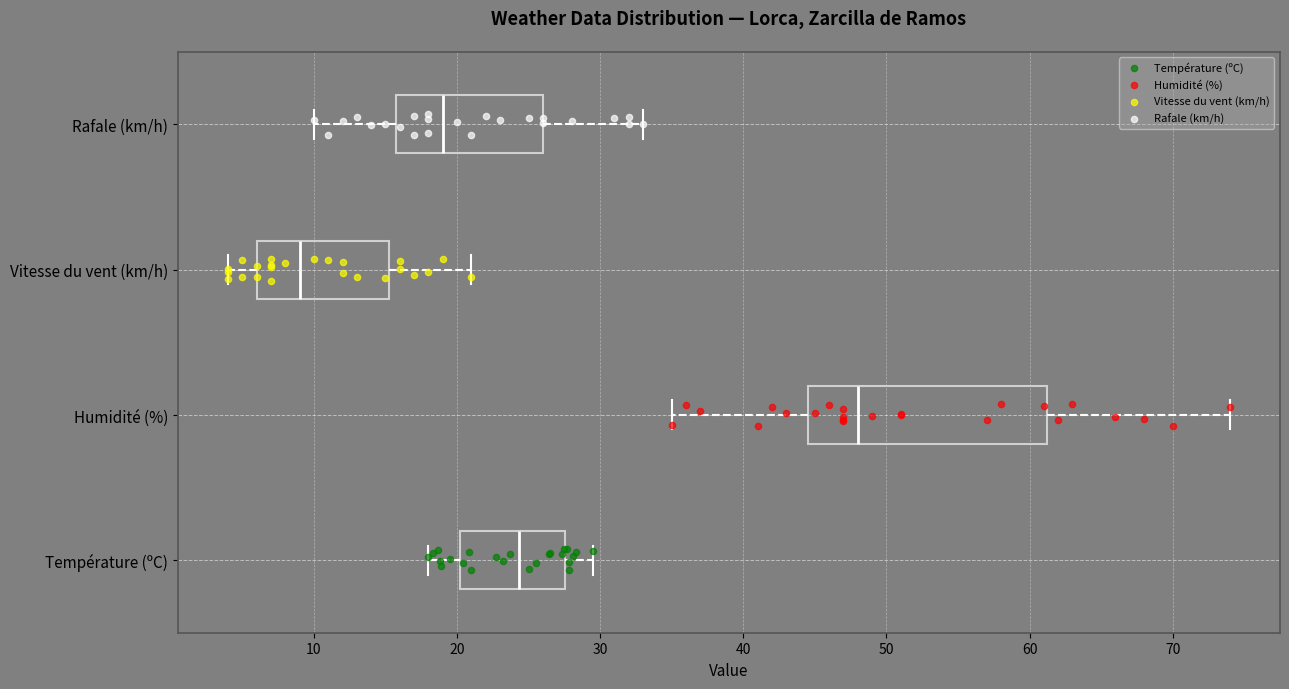

Reading bottom to top, read every box against the x-axis: the position of its median line, the range the box covers, and the ends of its whiskers. The values are not printed on the chart, so give them approximately, as read against the axis.

Température (ºC): median 24, box 20 to 28, whiskers 18 to 30
Humidité (%): median 48, box 45 to 61, whiskers 35 to 74
Vitesse du vent (km/h): median 9, box 6 to 15, whiskers 4 to 21
Rafale (km/h): median 19, box 16 to 26, whiskers 10 to 33